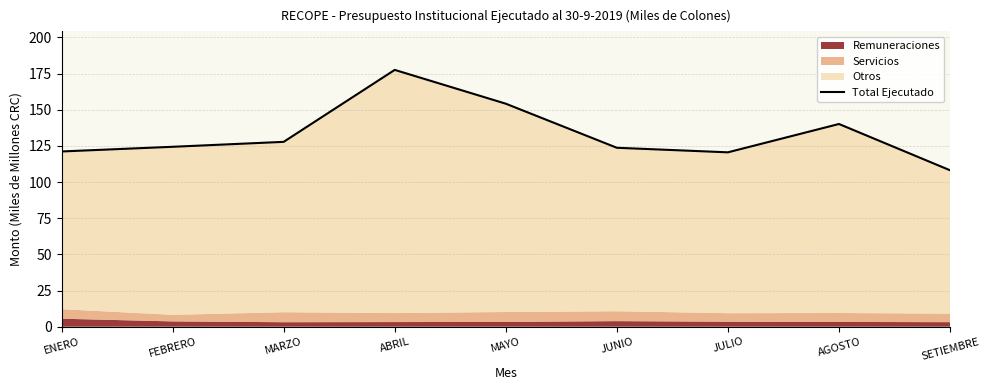

Rank the categories by value from highest to lowest.

ABRIL, MAYO, AGOSTO, MARZO, FEBRERO, JUNIO, ENERO, JULIO, SETIEMBRE